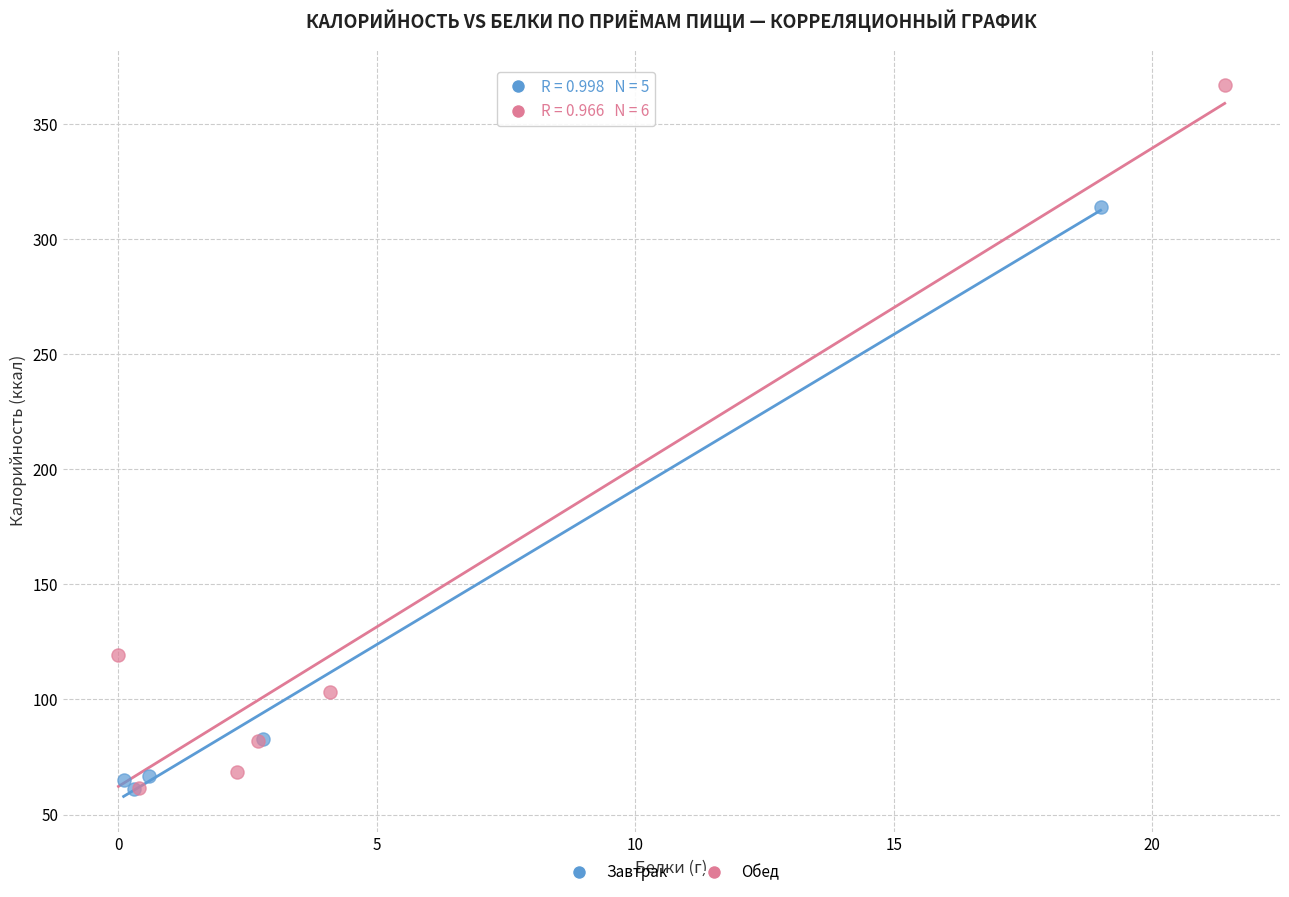

Which series has the largest Y range (max minus min)?

Обед